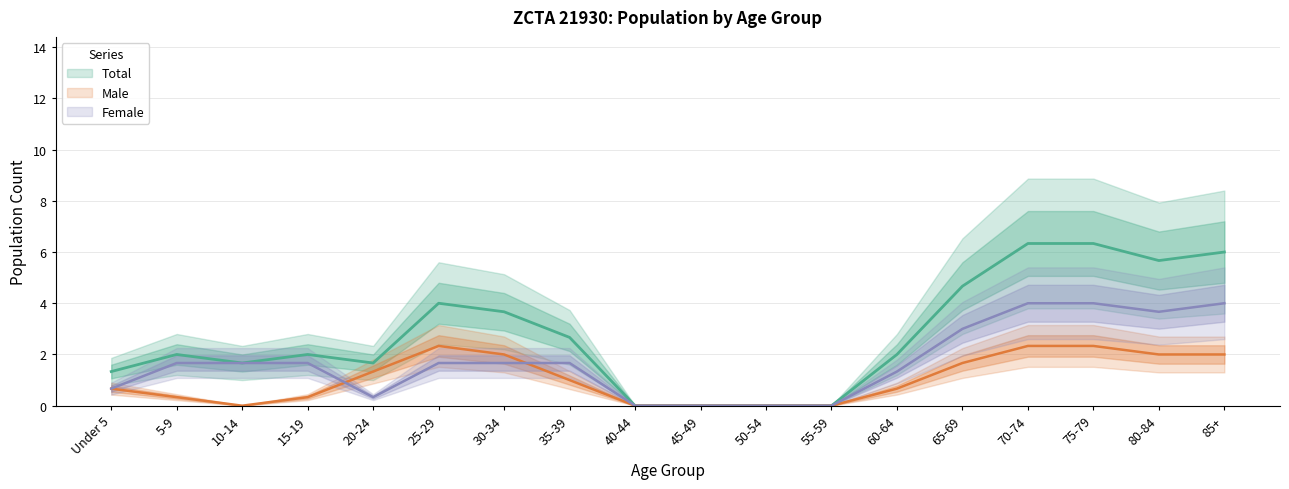

At 55-59, list the series in order from smallest to largest.

Total, Male, Female